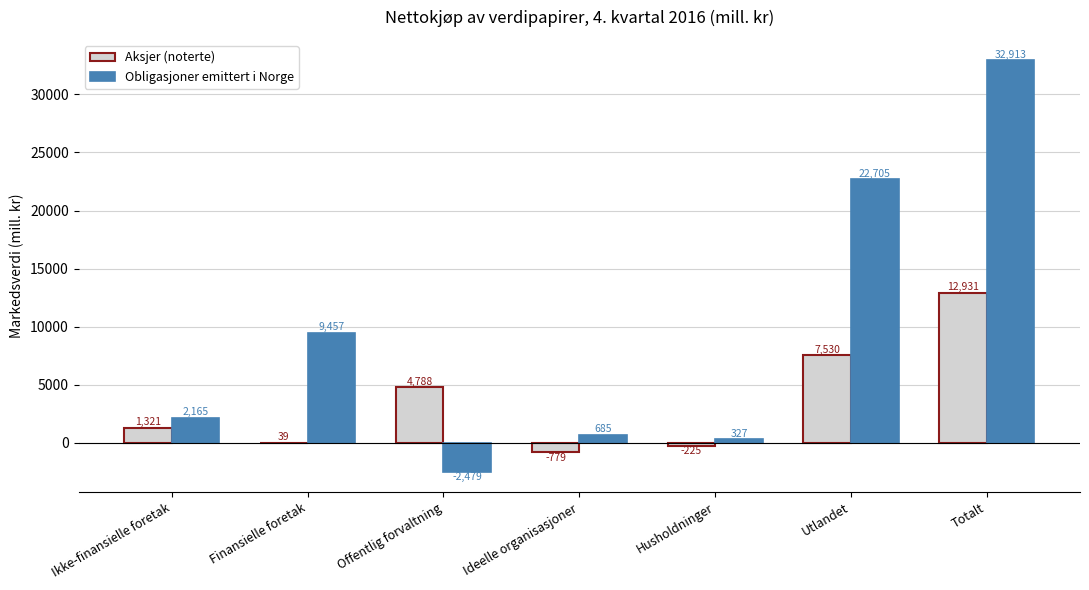

Between Ikke-finansielle foretak and Husholdninger, which series saw the biggest shift?

Obligasjoner emittert i Norge